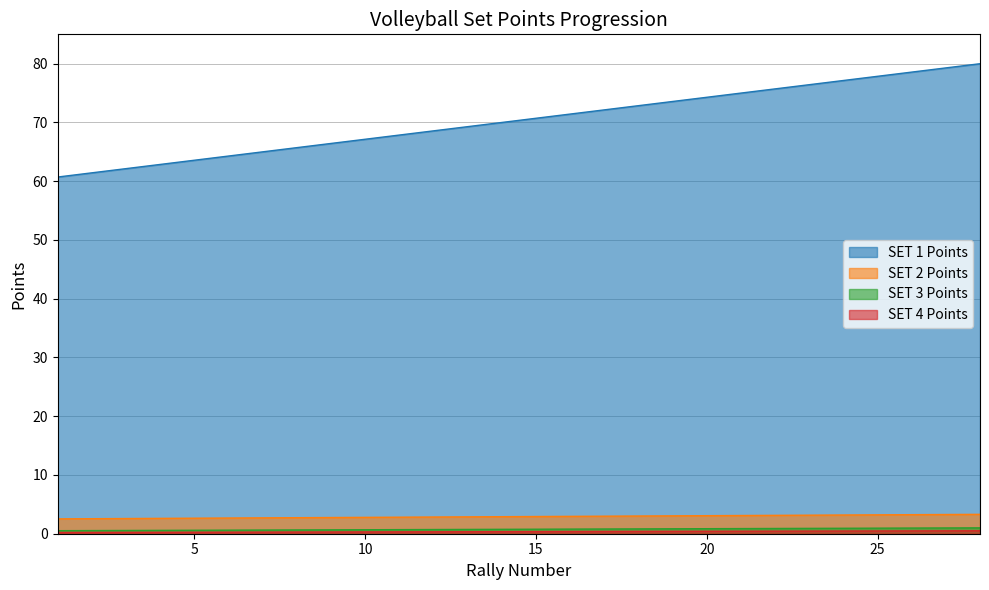

True or false: SET 2 Points has a value of 0.9 at 7.

False